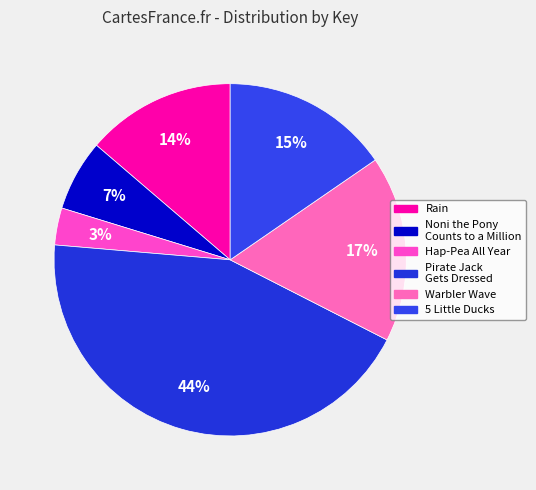

To the nearest percent, what percentage of the pie is Rain?

14%